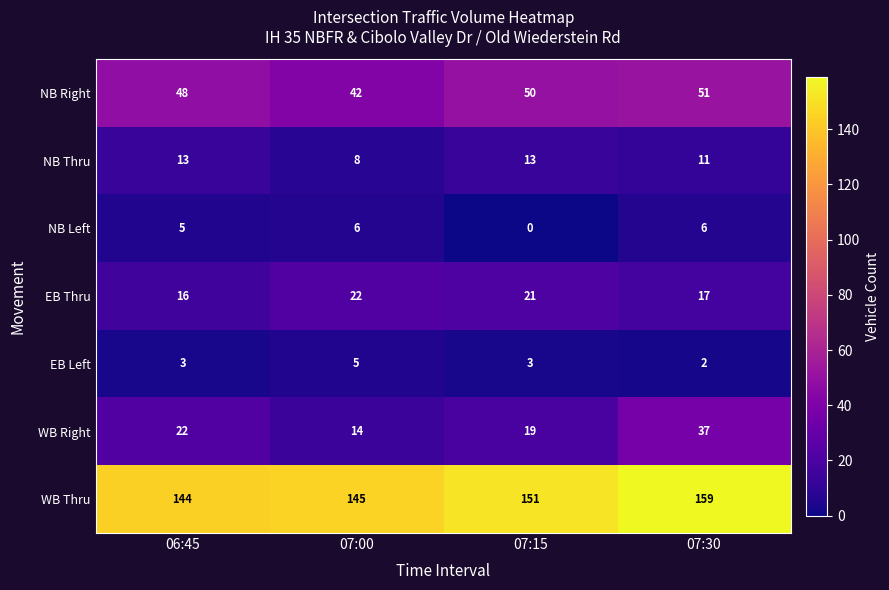

Reading right to left, list all the values displayed in this chart.

NB Right: 07:30=51	07:15=50	07:00=42	06:45=48
NB Thru: 07:30=11	07:15=13	07:00=8	06:45=13
NB Left: 07:30=6	07:15=0	07:00=6	06:45=5
EB Thru: 07:30=17	07:15=21	07:00=22	06:45=16
EB Left: 07:30=2	07:15=3	07:00=5	06:45=3
WB Right: 07:30=37	07:15=19	07:00=14	06:45=22
WB Thru: 07:30=159	07:15=151	07:00=145	06:45=144